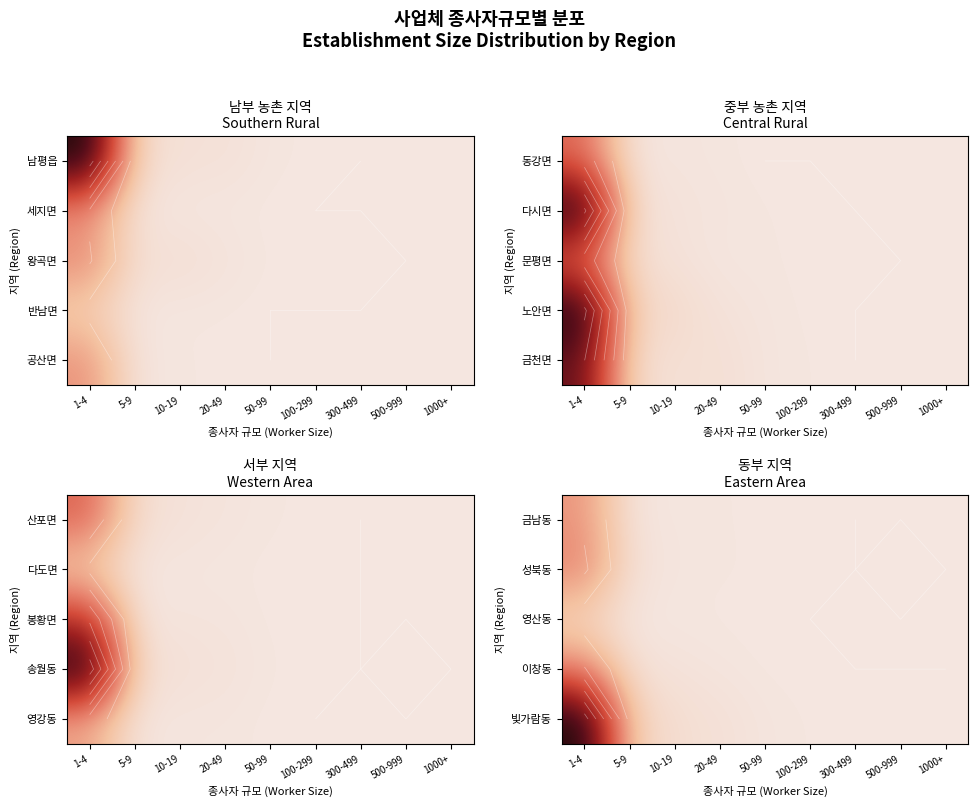

What is the greatest value displayed?

3231